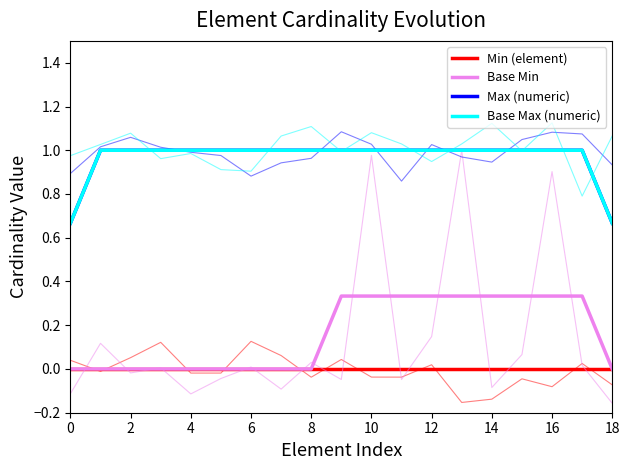

Which series has the largest total across all categories?

Max (numeric)